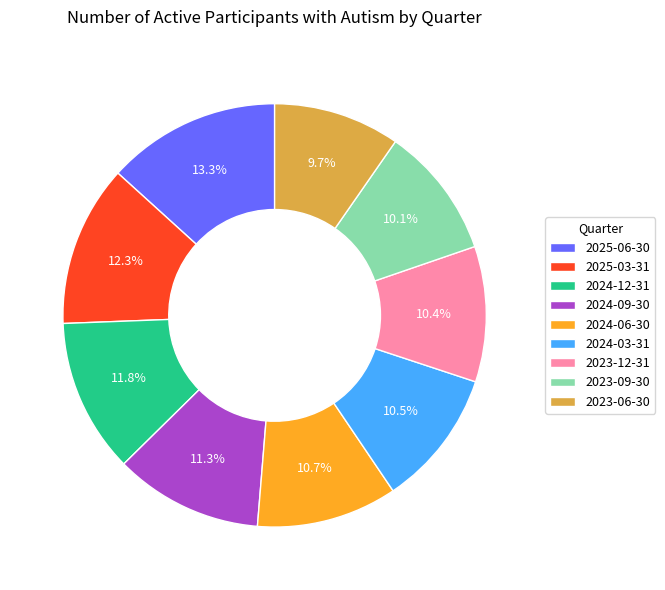

To the nearest percent, what is the difference between the 2023-09-30 and 2024-12-31 slice percentages?

2%